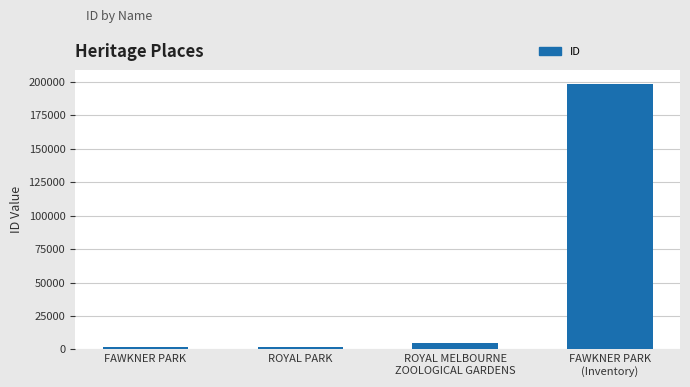

What is the minimum value shown in the chart?

1953